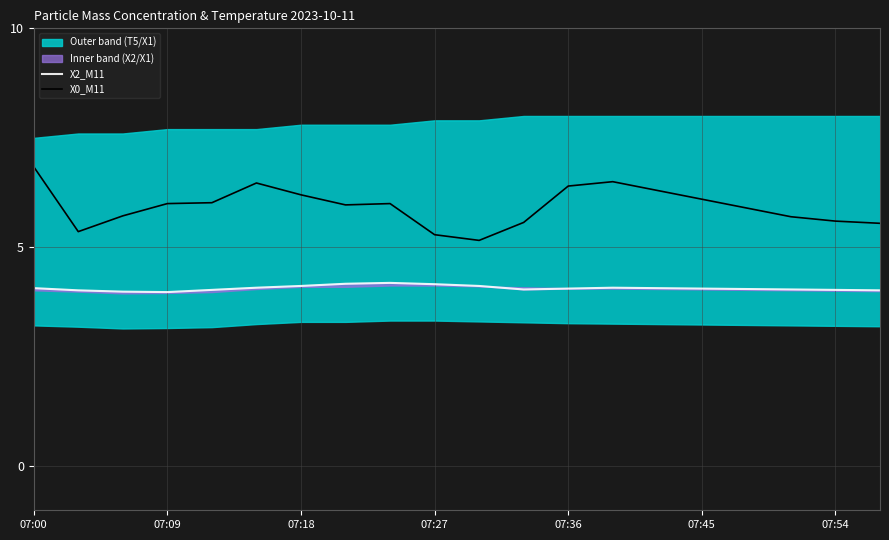

The value of X2_M11 at 19 is 4.0. True or false?

True